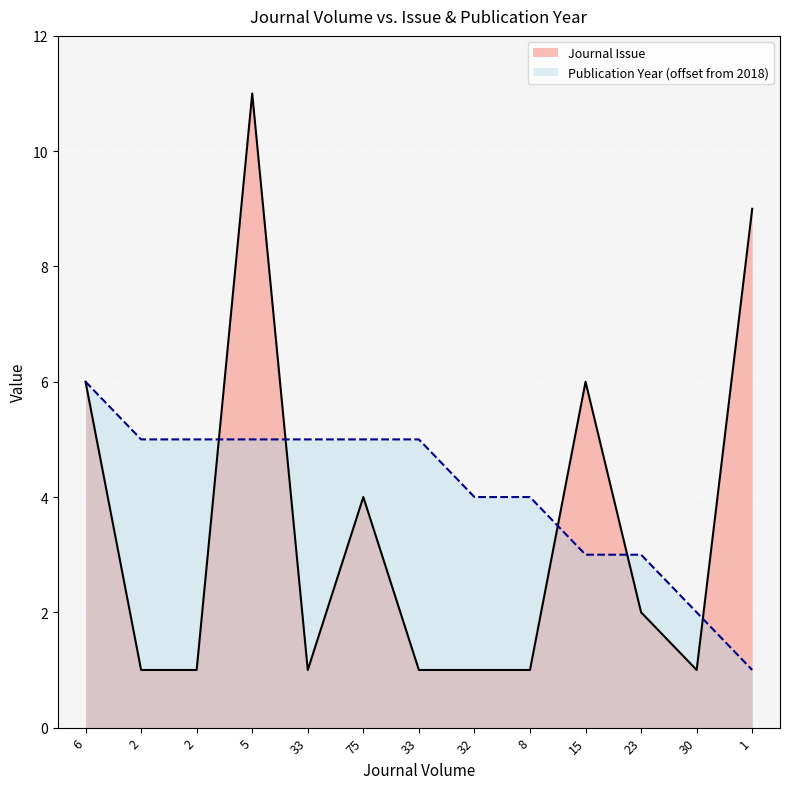

What is the sum of all Publication Year values?

53